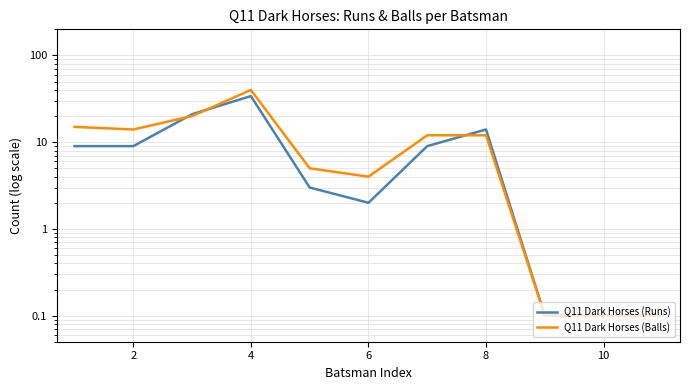

In Q11 Dark Horses (Balls), how many points are lower than both neighbors (excluding endpoints)?

2